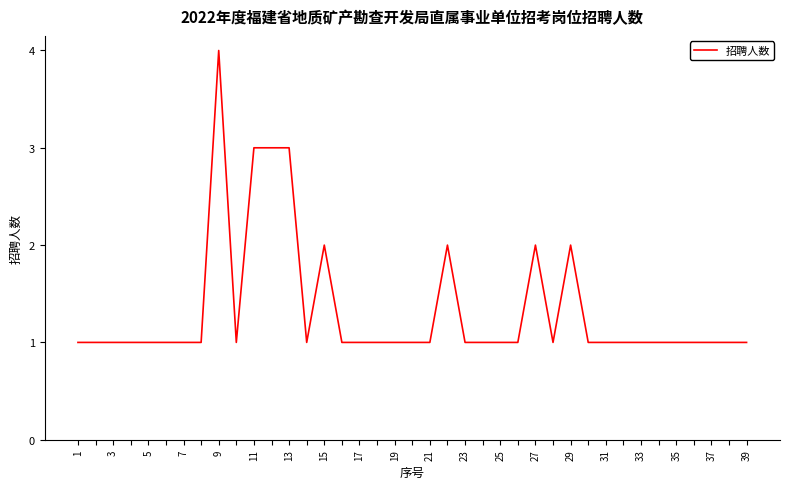

What is the difference between the maximum and minimum values?

3